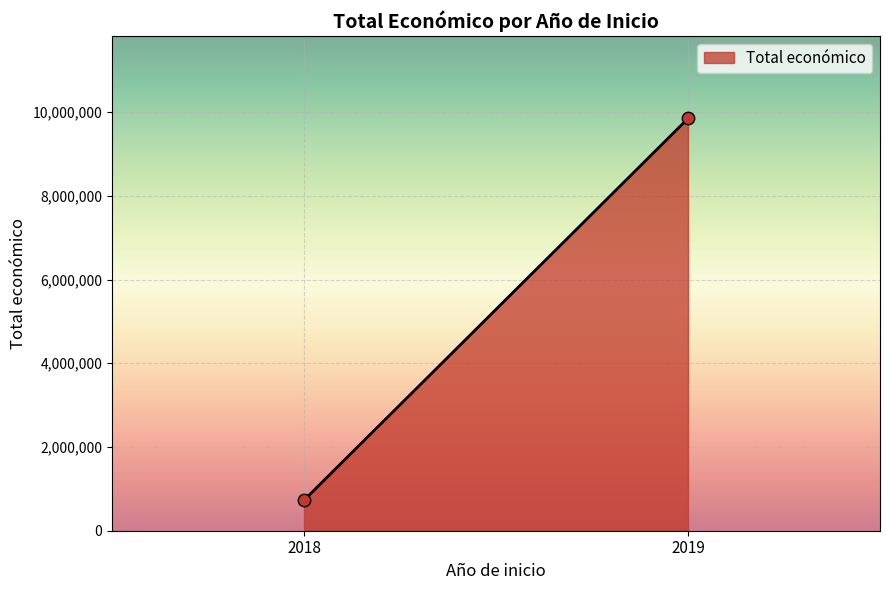

What is the range of Y values (max minus min)?

9119007